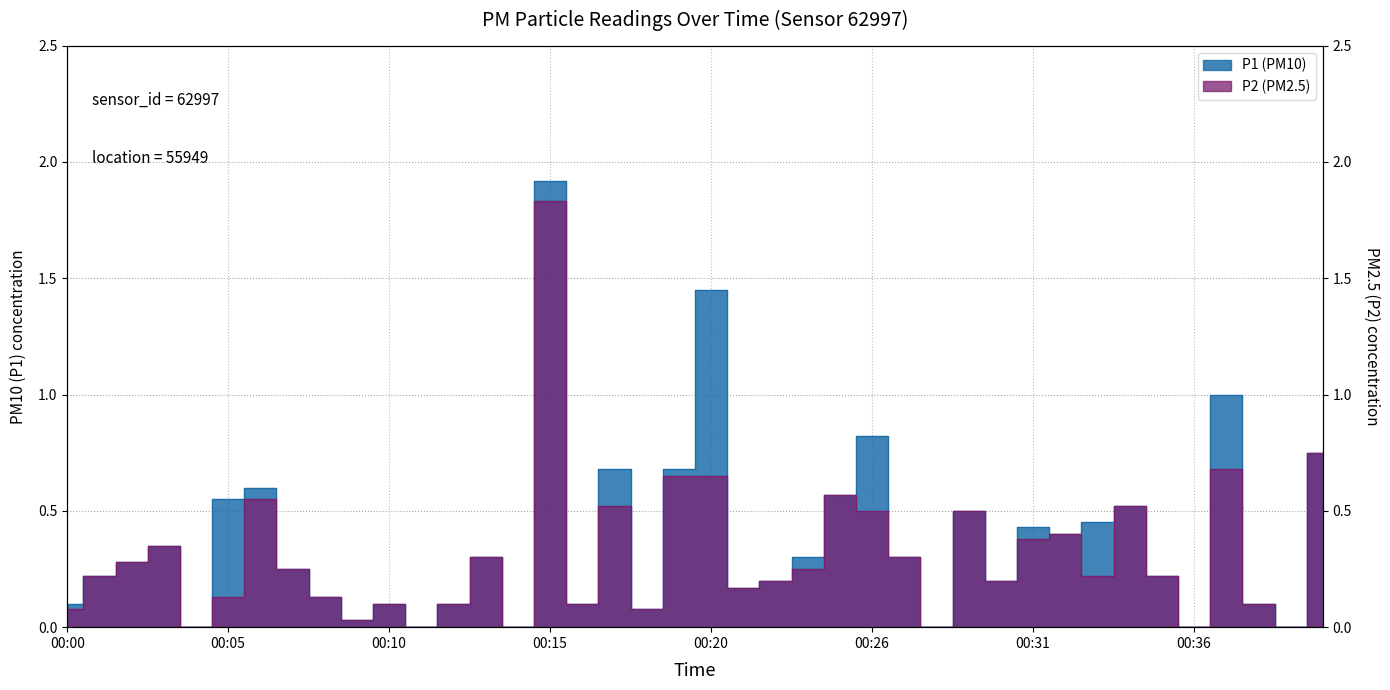

Which series changed the most between 00:28 and 00:36?

P1